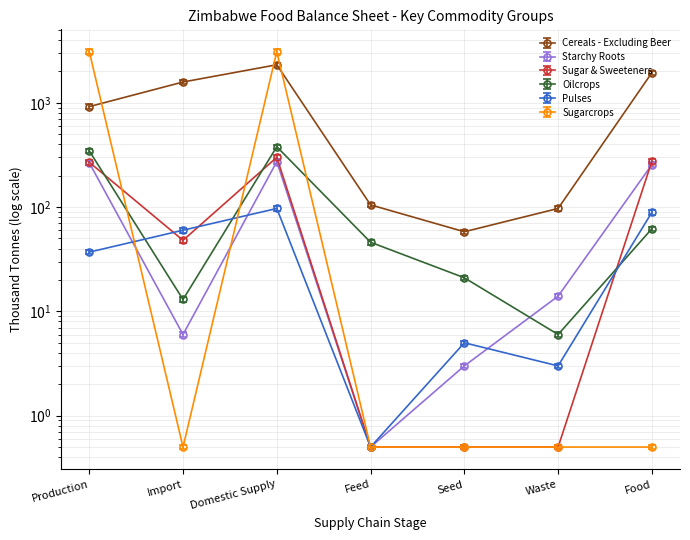

Reading left to right, what are all the values shown in this chart?

Cereals - Excluding Beer: 873.0	1502.9	2200.2	99.8	55.1	92.2	1844.9
Starchy Roots: 266.0	6.0	273.0	0.5	3.0	14.0	255.0
Sugar & Sweeteners: 269.0	48.0	300.0	0.5	0.5	0.5	275.0
Oilcrops: 346.0	13.0	379.0	46.0	21.0	6.0	62.0
Pulses: 35.1	57.0	92.2	0.5	4.8	2.9	84.5
Sugarcrops: 2945.0	0.5	2945.0	0.5	0.5	0.5	0.5